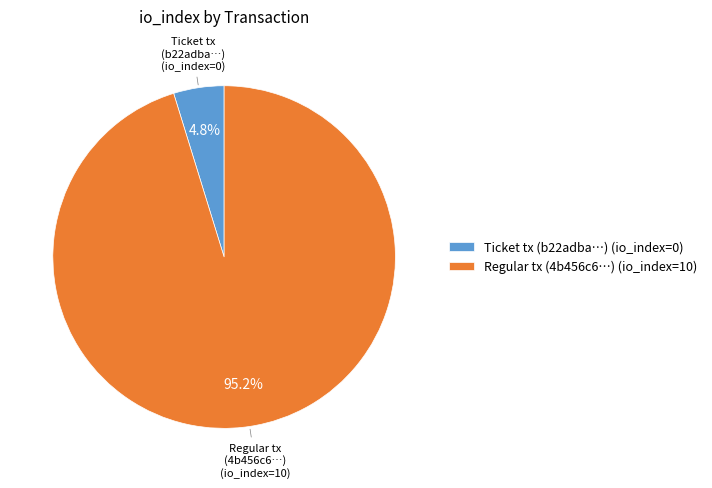

Which category has the smallest portion of the pie?

Ticket tx (b22adba…) (io_index=0)